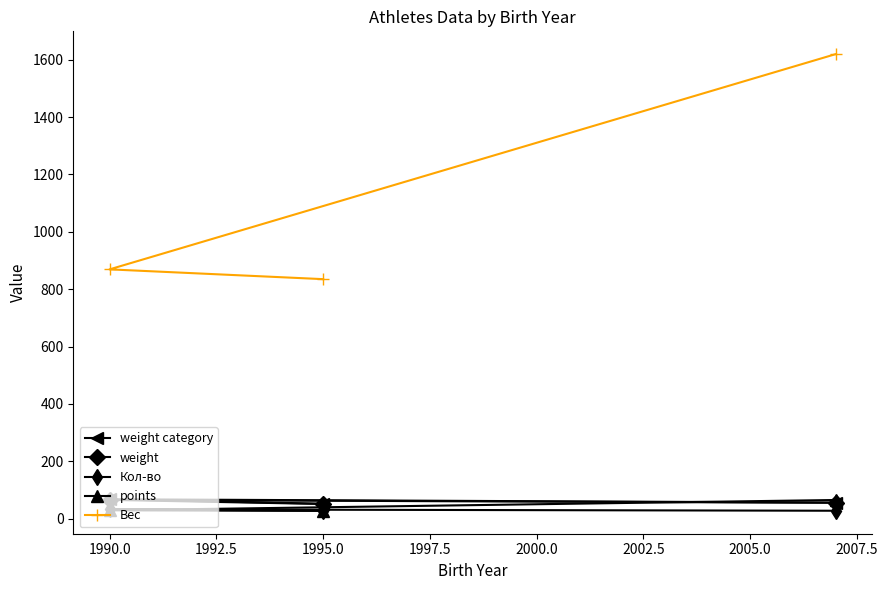

What is the average value of the points series?

40.3